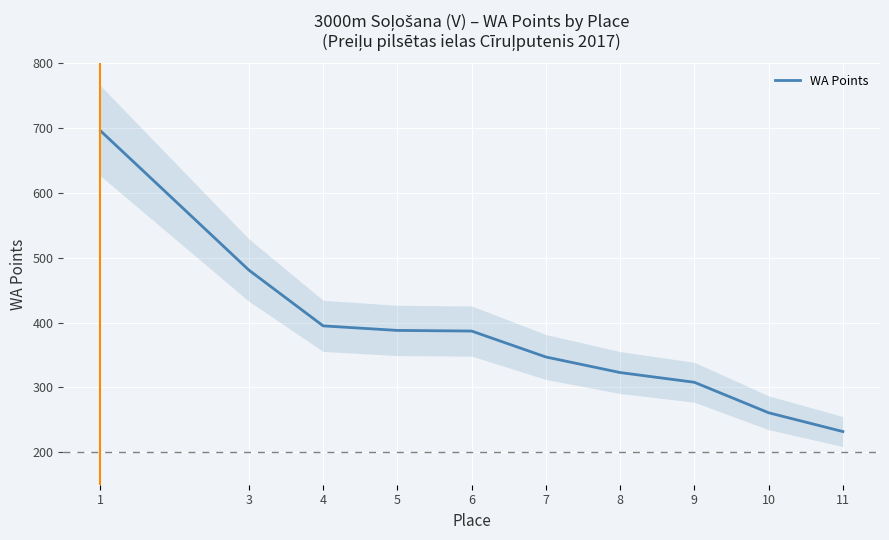

Reading left to right, transcribe all the data shown in this chart.

1=696	3=481	4=395	5=388	6=387	7=347	8=323	9=308	10=261	11=232